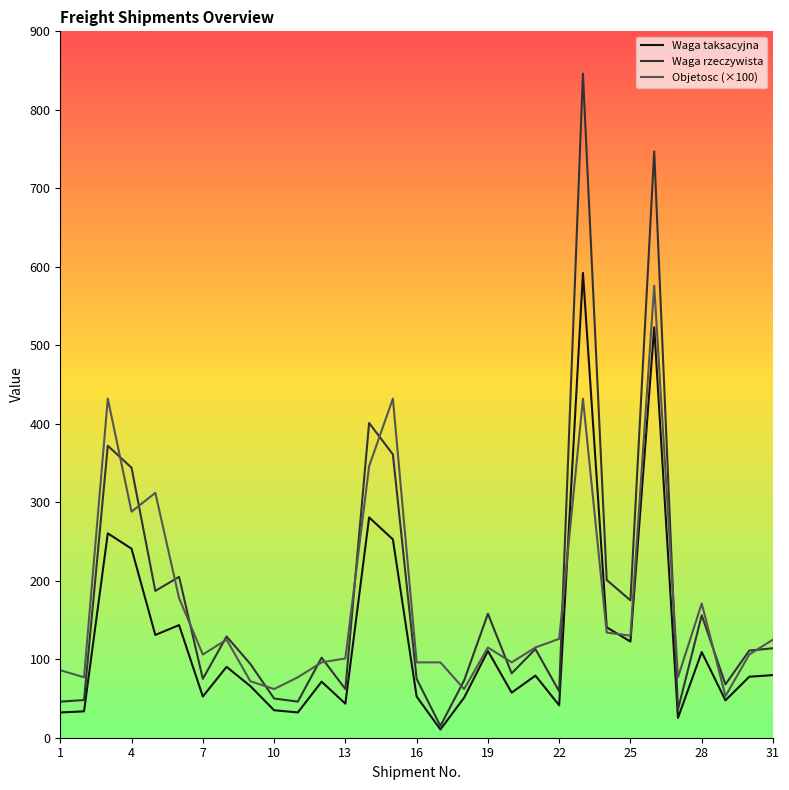

What is the maximum value for Waga rzeczywista?

846.0